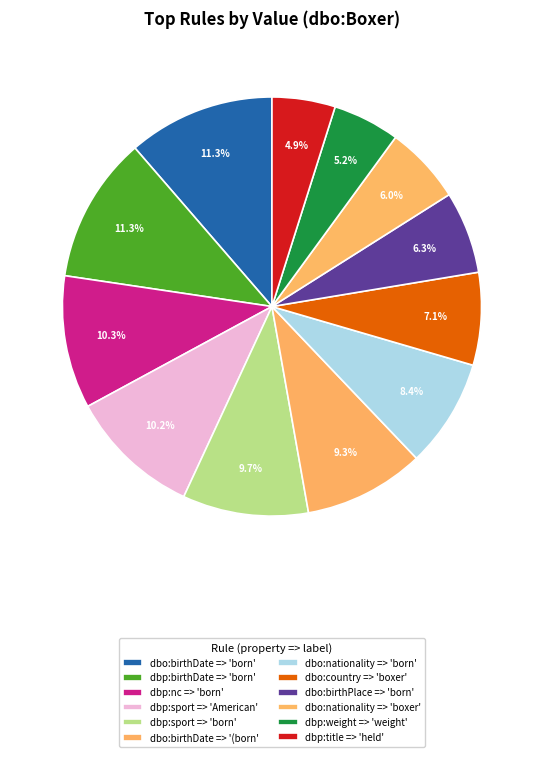

To the nearest percent, what is the difference between the dbo:birthPlace => 'born' and dbp:title => 'held' slice percentages?

1%